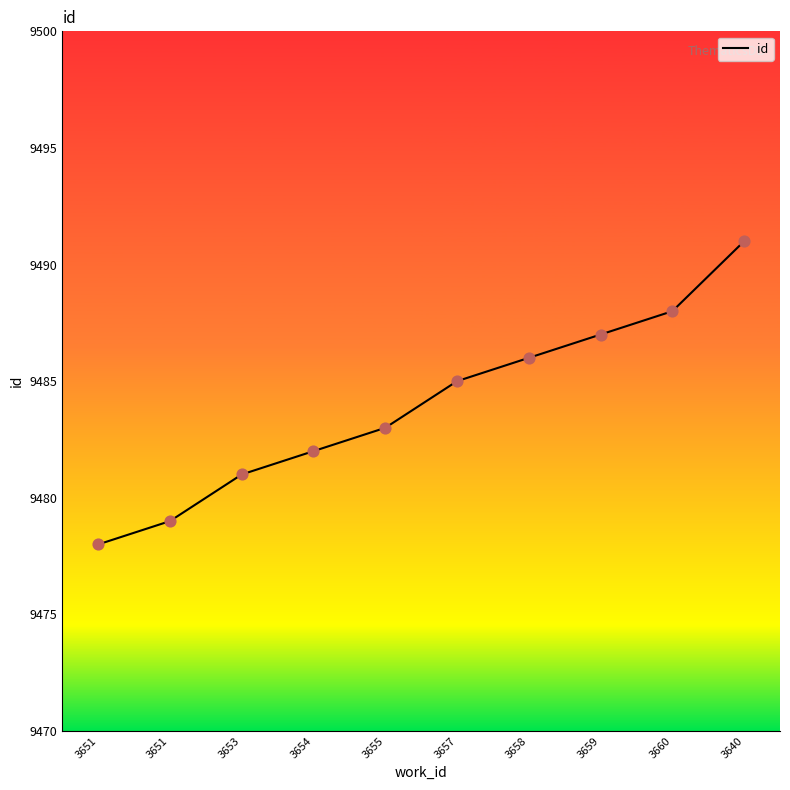

Which has a higher value, 3655 or 3651?

3655